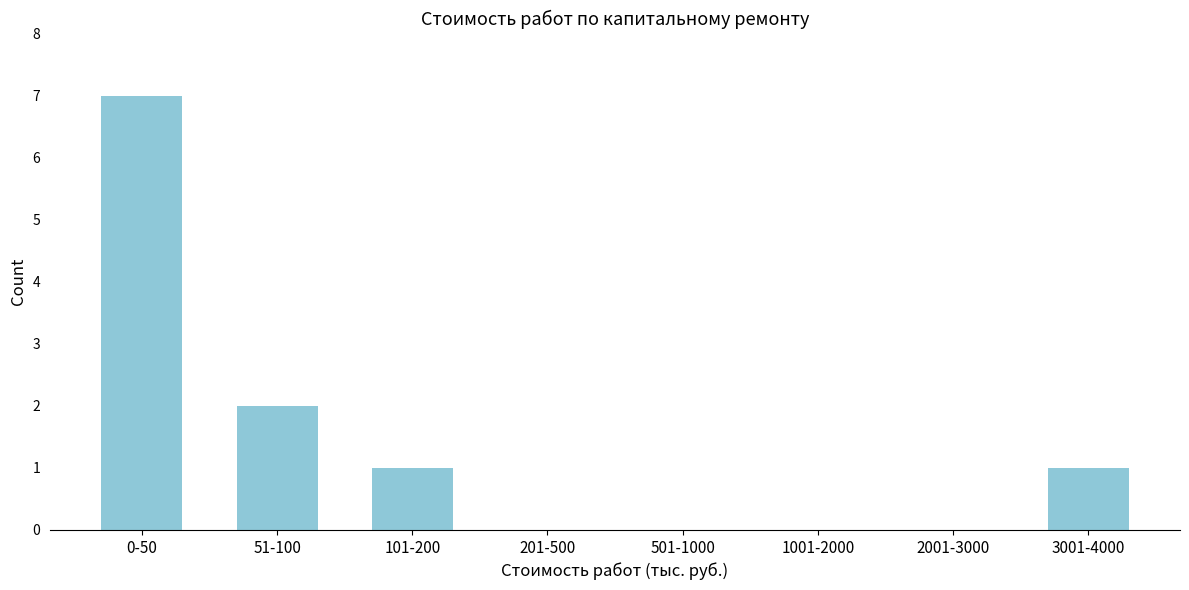

Reading right to left, extract all data points from this chart.

3001-4000=1	2001-3000=0	1001-2000=0	501-1000=0	201-500=0	101-200=1	51-100=2	0-50=7